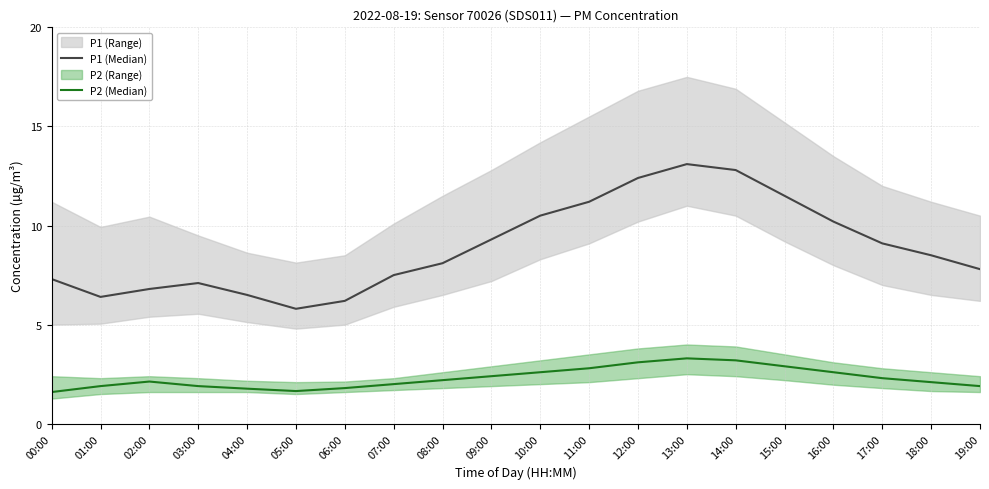

Reading right to left, list all the values displayed in this chart.

P1 (Median): 7.8	8.5	9.1	10.2	11.5	12.8	13.1	12.4	11.2	10.5	9.3	8.1	7.5	6.2	5.8	6.5	7.1	6.8	6.4	7.3
P2 (Median): 1.9	2.1	2.3	2.6	2.9	3.2	3.3	3.1	2.8	2.6	2.4	2.2	2.0	1.8	1.6	1.8	1.9	2.1	1.9	1.6